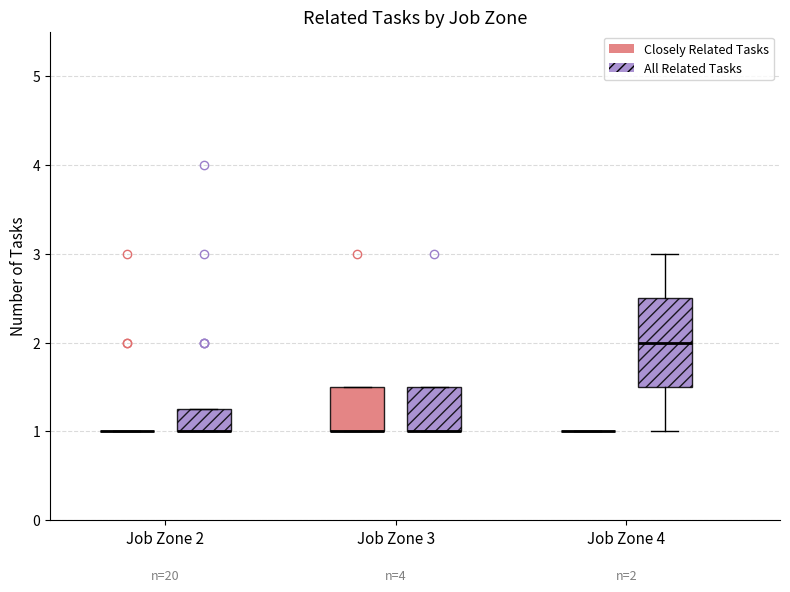

Comparing the boxes themselves (not the whiskers), which one is the tallest?

Job Zone 4 (All Related Tasks)